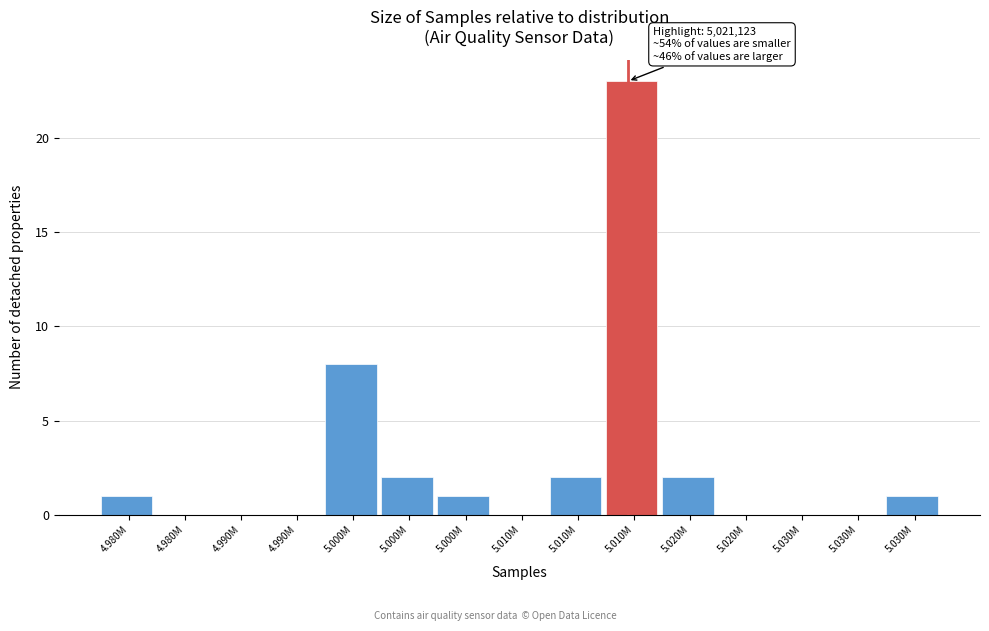

Count the number of categories in the chart.

15